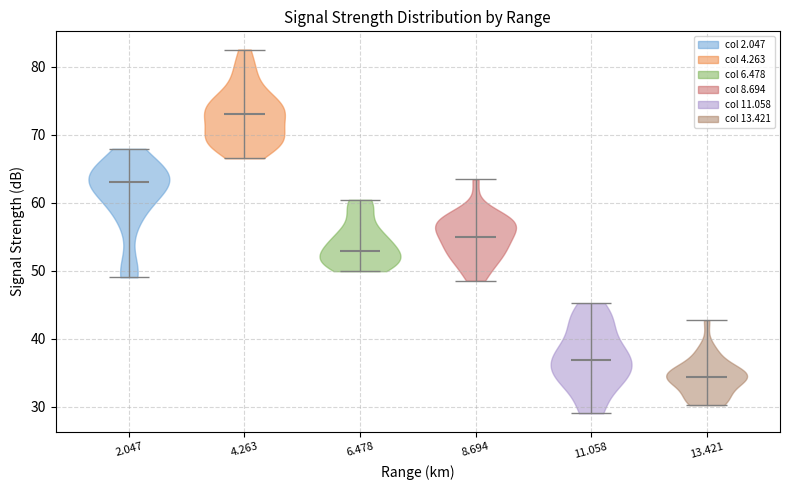

Which violin has the lowest median line?

13.421